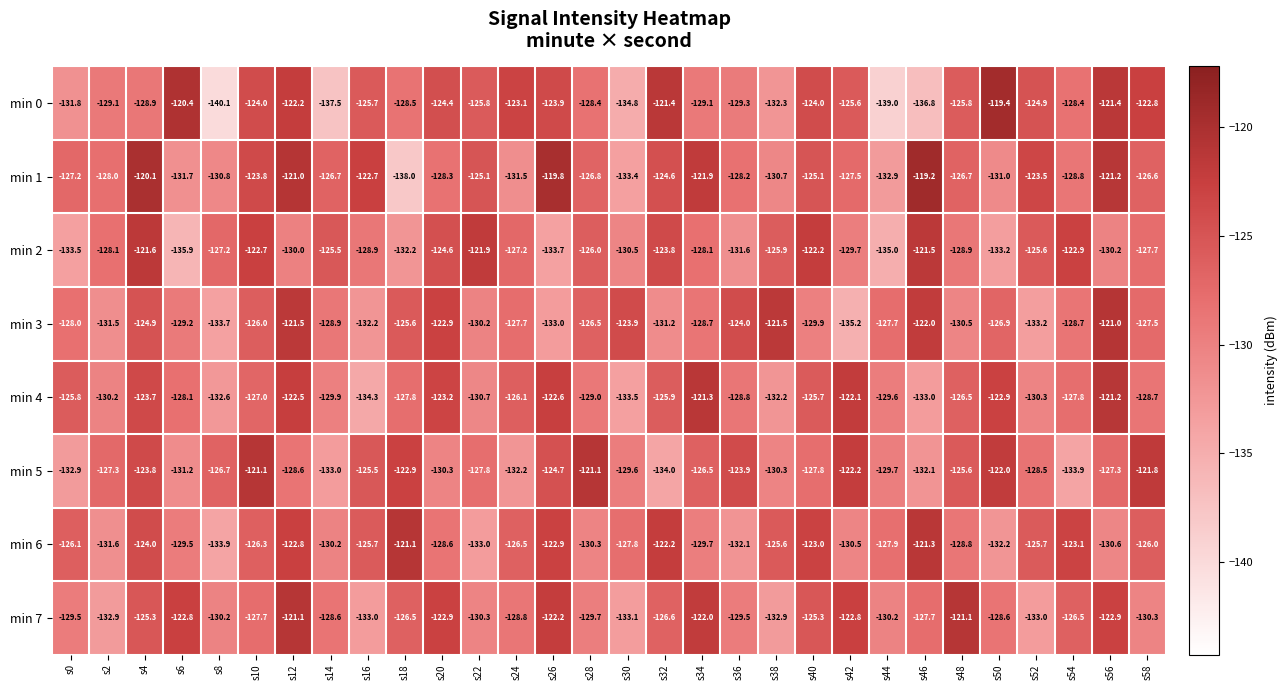

What is the sum of all min 3 values?

-3833.7